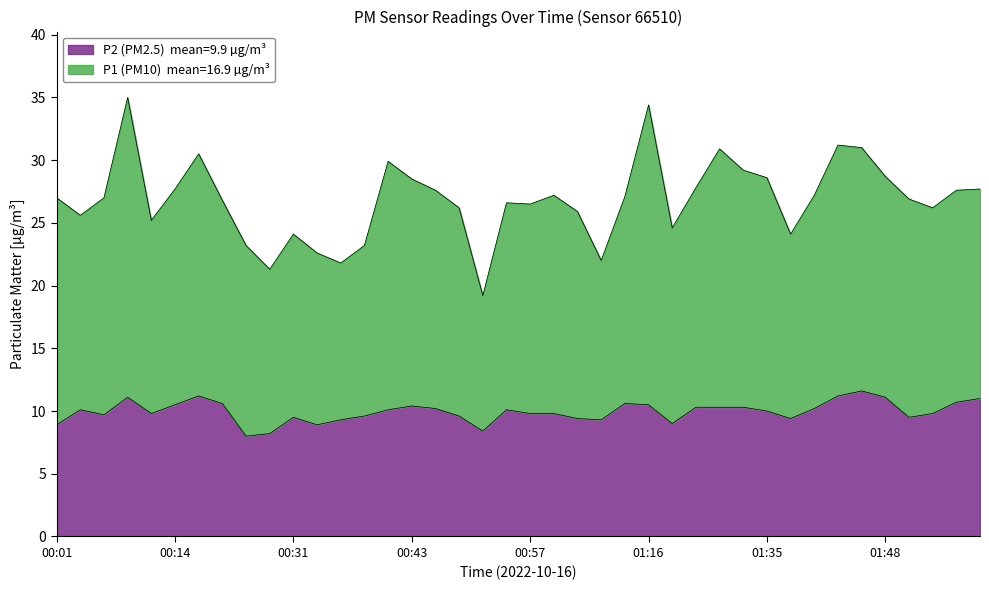

What is the total value across all series at 00:57?

26.5